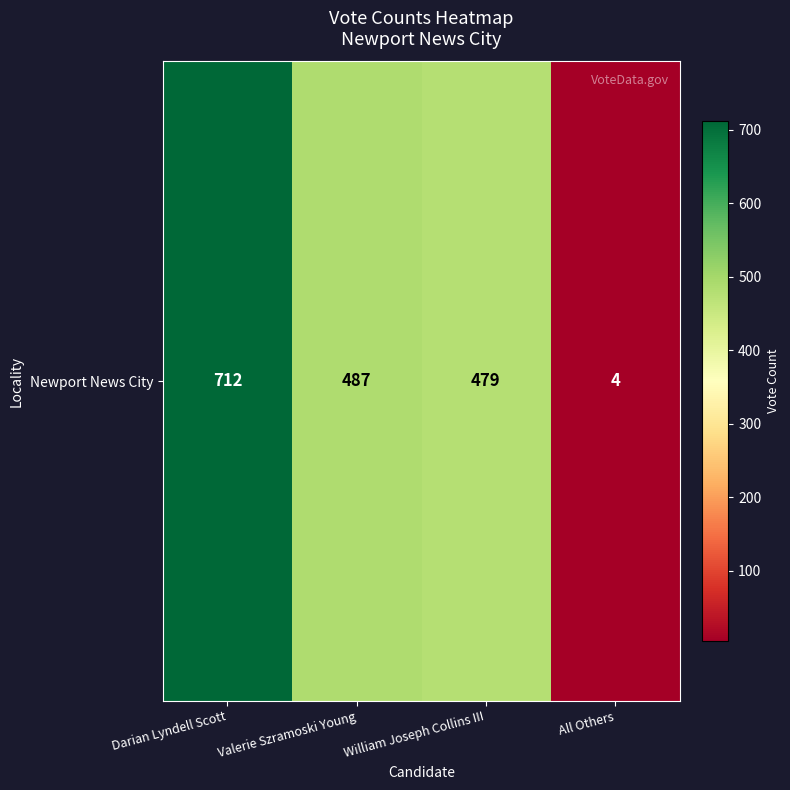

What is the average value?

420